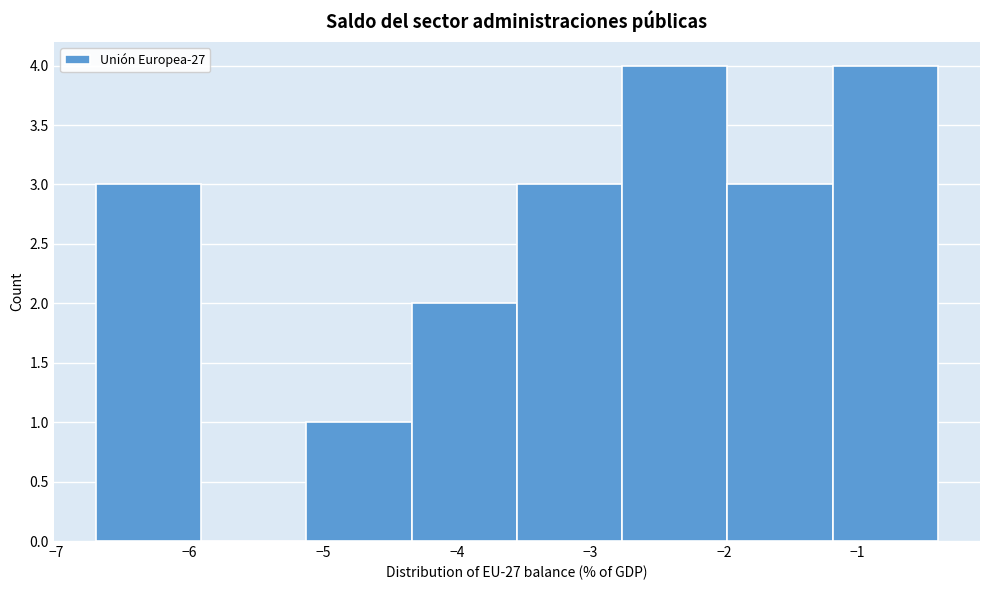

Reading left to right, list every bar in this chart as the range it spans on the x-axis followed by its height. Neither the bar edges nor the heights are printed on the chart, so give them approximately, as read against the axes.

-6.7 to -5.9: 3
-5.9 to -5.1: 0
-5.1 to -4.3: 1
-4.3 to -3.5: 2
-3.5 to -2.8: 3
-2.8 to -2.0: 4
-2.0 to -1.2: 3
-1.2 to -0.4: 4